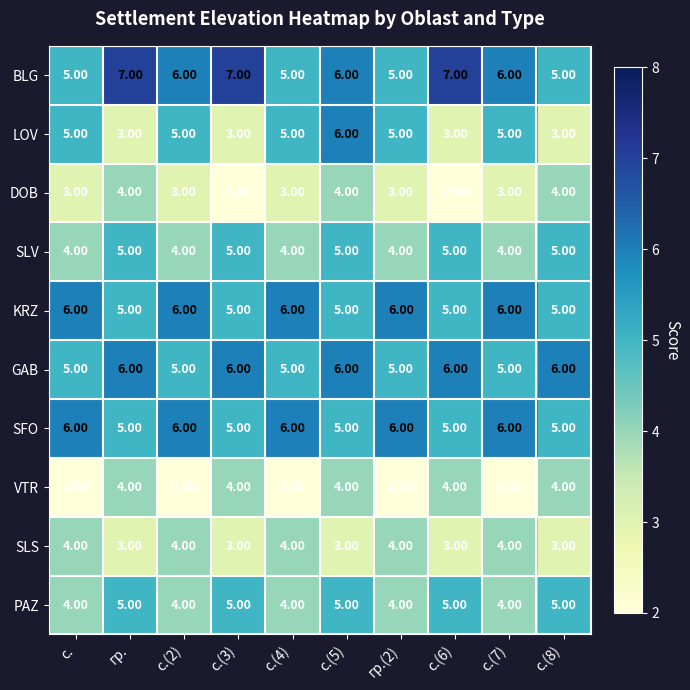

What is the spread (max minus min) of values at с.(6)?

5